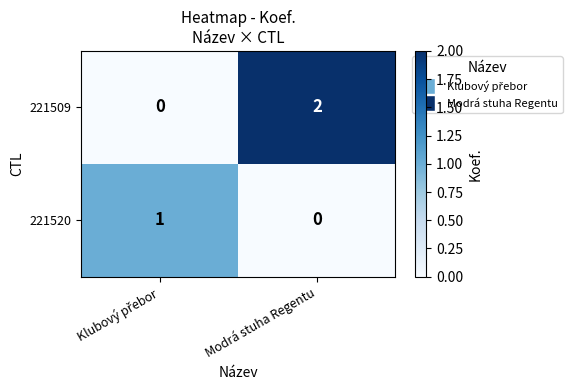

How many data points does each series have?

2